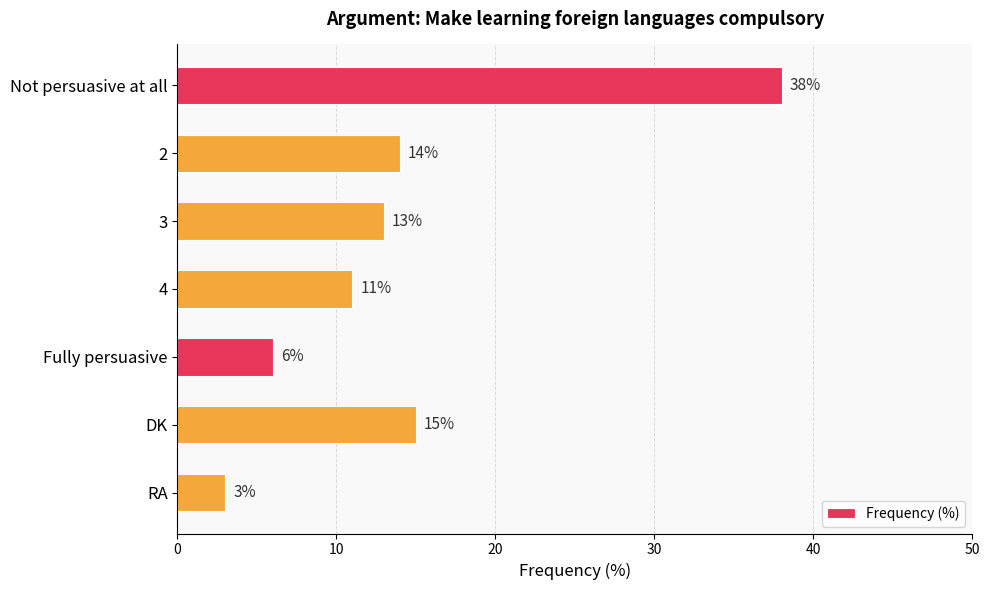

Does the chart contain stacked bars?

No